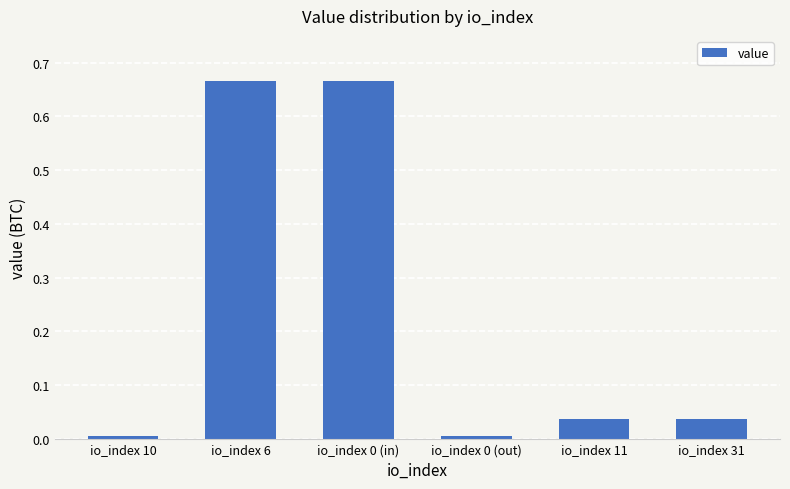

True or false: the data shows 0.2 at io_index 6.

False